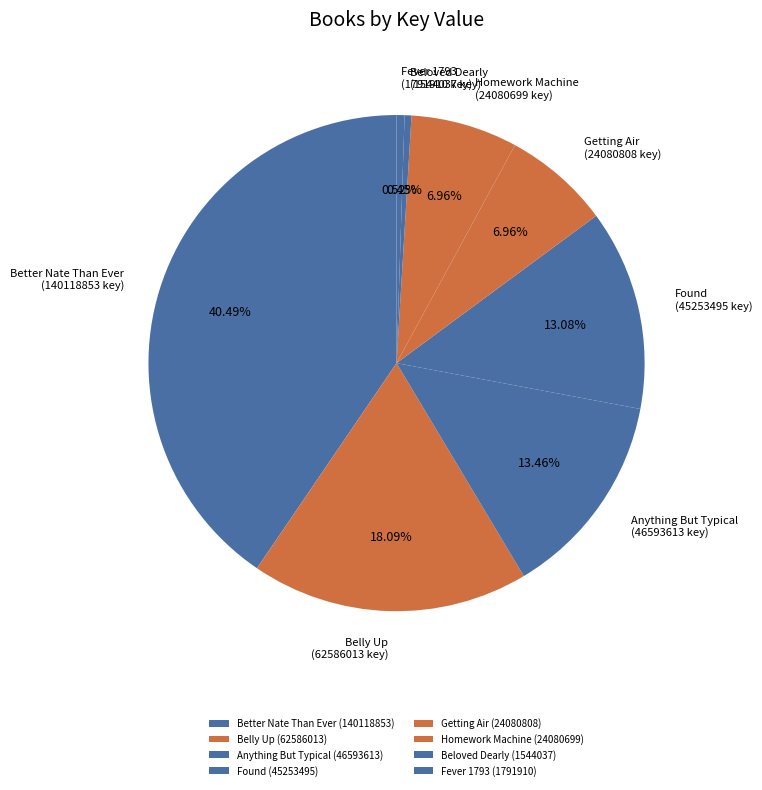

Is it true that Anything But Typical is 24% of the pie?

False